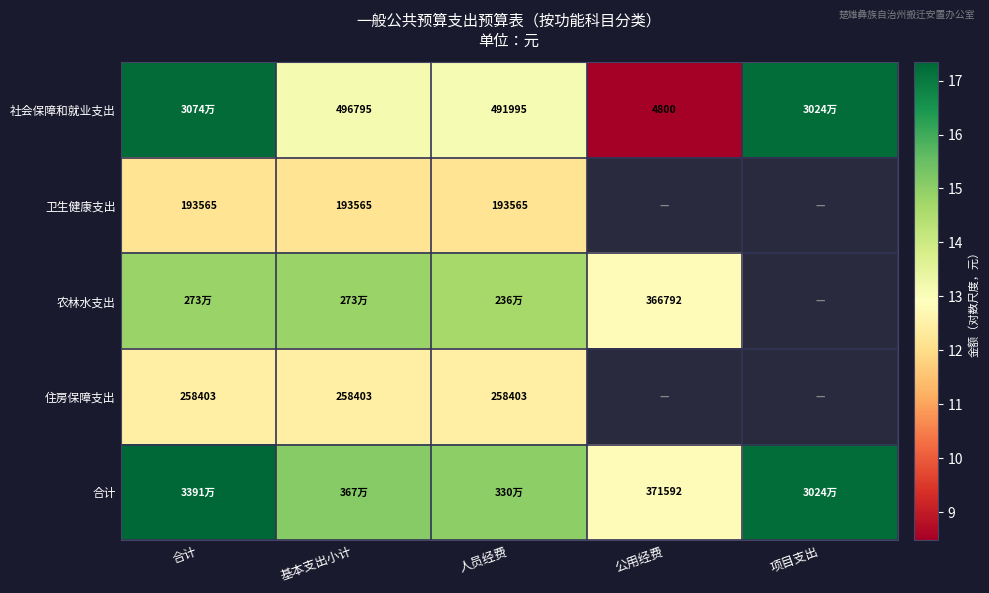

The 社会保障和就业支出 series shows 17.2 at 项目支出. True or false?

True